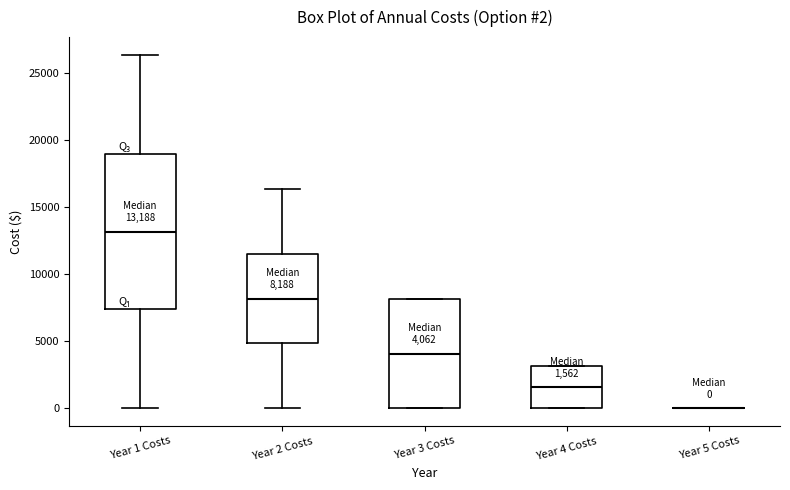

Which box is the tallest, from its lower edge to its upper edge?

Year 1 Costs